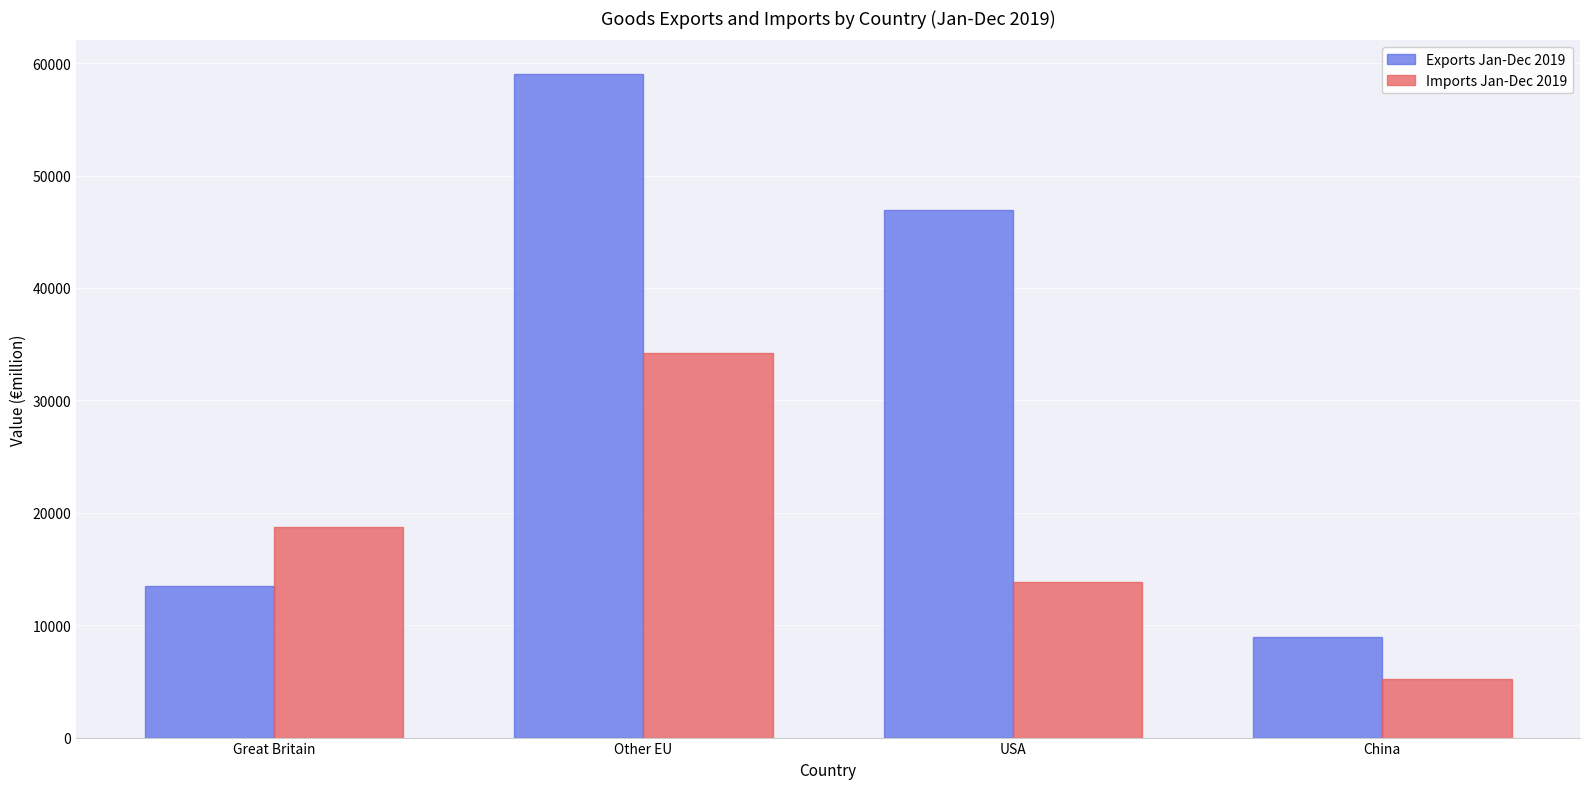

How many values in the Exports Jan-Dec 2019 series exceed 46937?

2